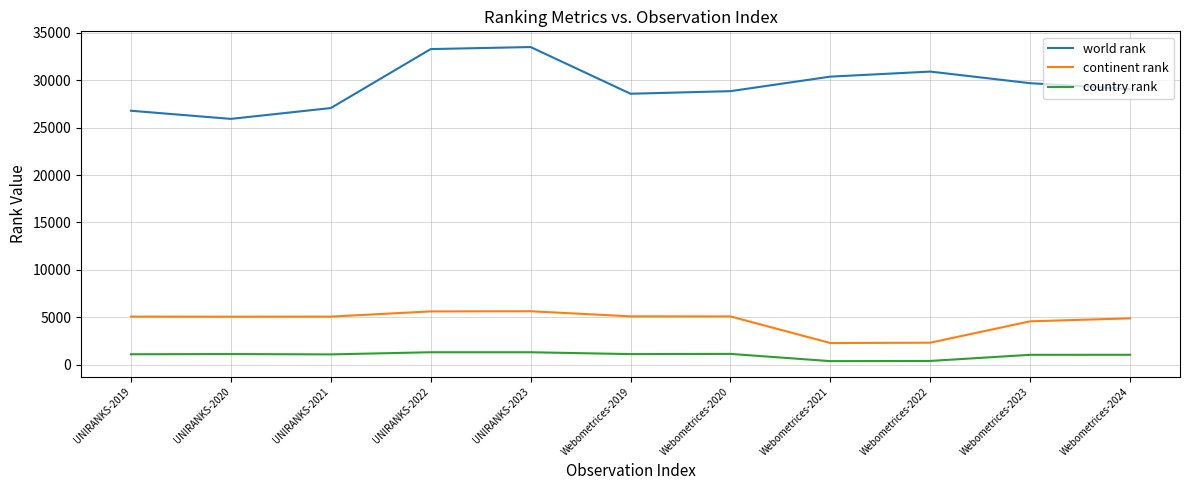

True or false: world rank has a value of 30369 at Webometrices-2021.

True